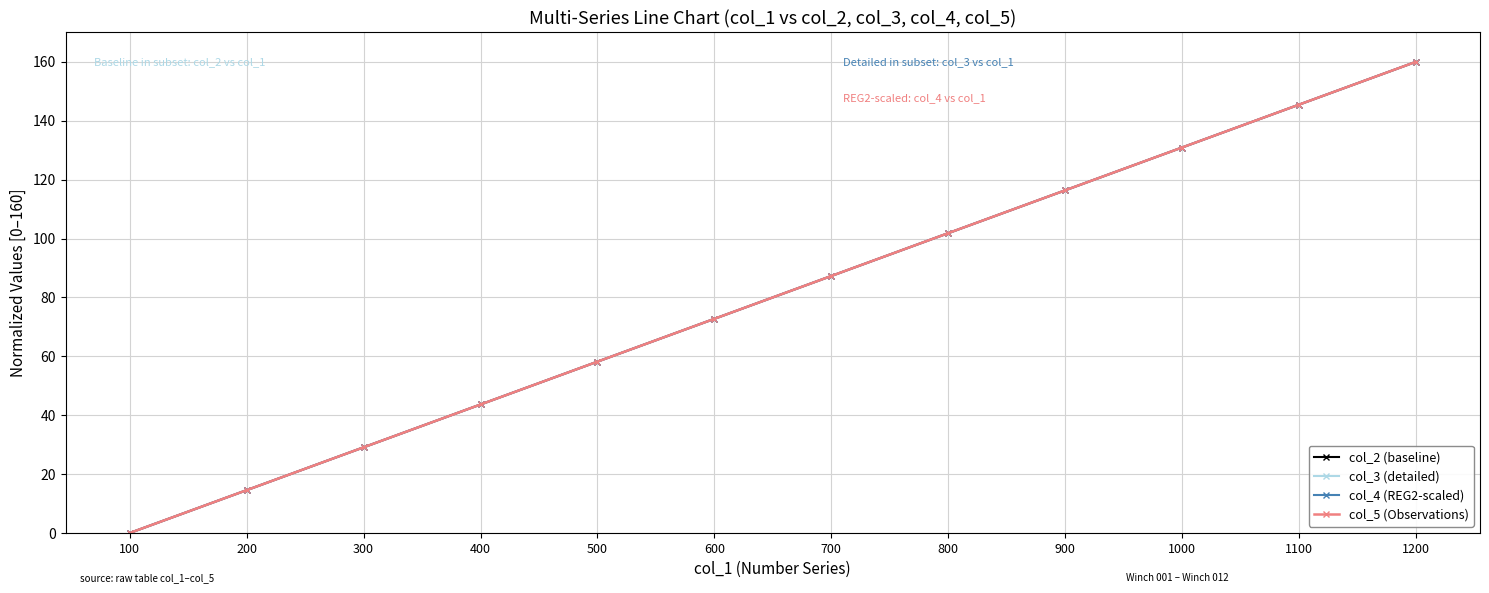

Is this an area chart (filled region under the line)?

No